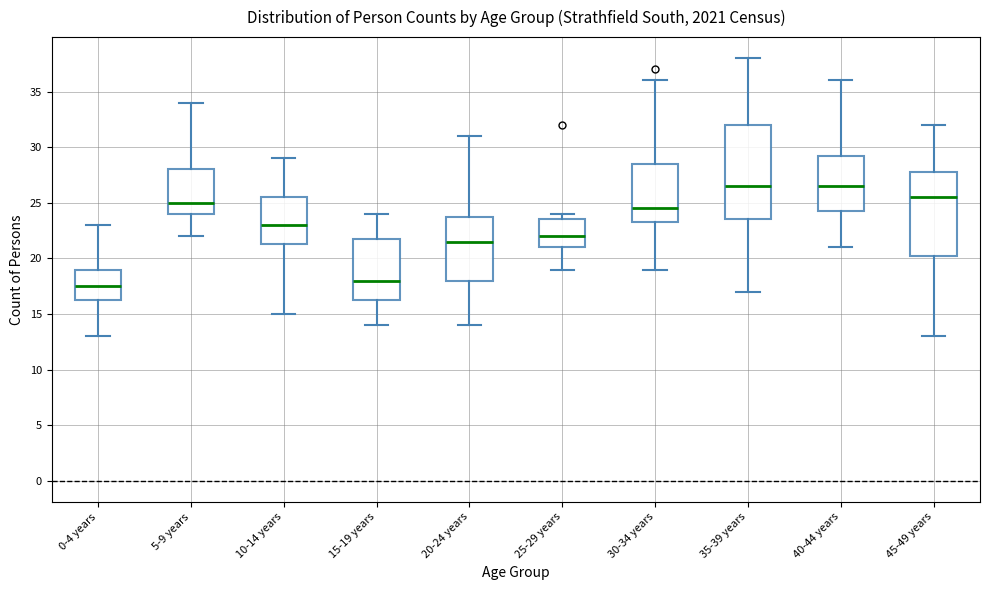

Reading left to right, transcribe this box plot: for each box, give where its median line is, the range the box spans, and where its two whiskers end, as read against the y-axis. The values are not printed on the chart, so give them approximately, as read against the axis.

0-4 years: median 17.5, box 16.5 to 19.0, whiskers 13.0 to 23.0
5-9 years: median 25.0, box 24.0 to 28.0, whiskers 22.0 to 34.0
10-14 years: median 23.0, box 21.5 to 25.5, whiskers 15.0 to 29.0
15-19 years: median 18.0, box 16.5 to 22.0, whiskers 14.0 to 24.0
20-24 years: median 21.5, box 18.0 to 24.0, whiskers 14.0 to 31.0
25-29 years: median 22.0, box 21.0 to 23.5, whiskers 19.0 to 24.0
30-34 years: median 24.5, box 23.5 to 28.5, whiskers 19.0 to 36.0
35-39 years: median 26.5, box 23.5 to 32.0, whiskers 17.0 to 38.0
40-44 years: median 26.5, box 24.5 to 29.5, whiskers 21.0 to 36.0
45-49 years: median 25.5, box 20.5 to 28.0, whiskers 13.0 to 32.0